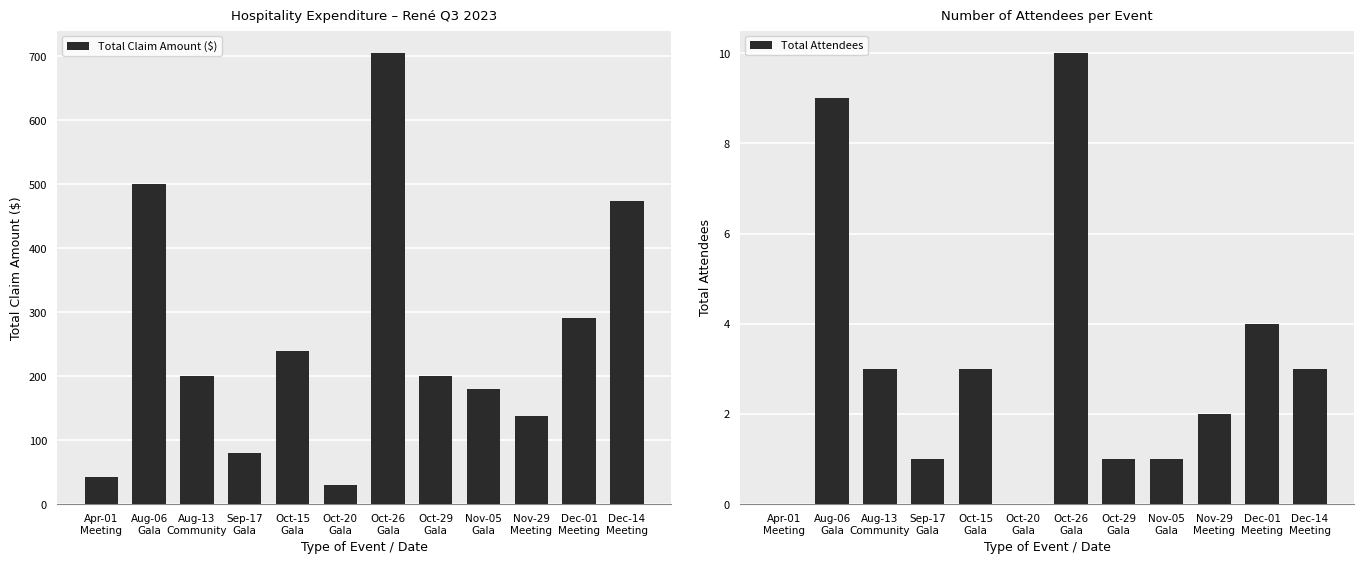

List the series in order of their peak value, lowest first.

Total Attendees, Total Claim Amount ($)